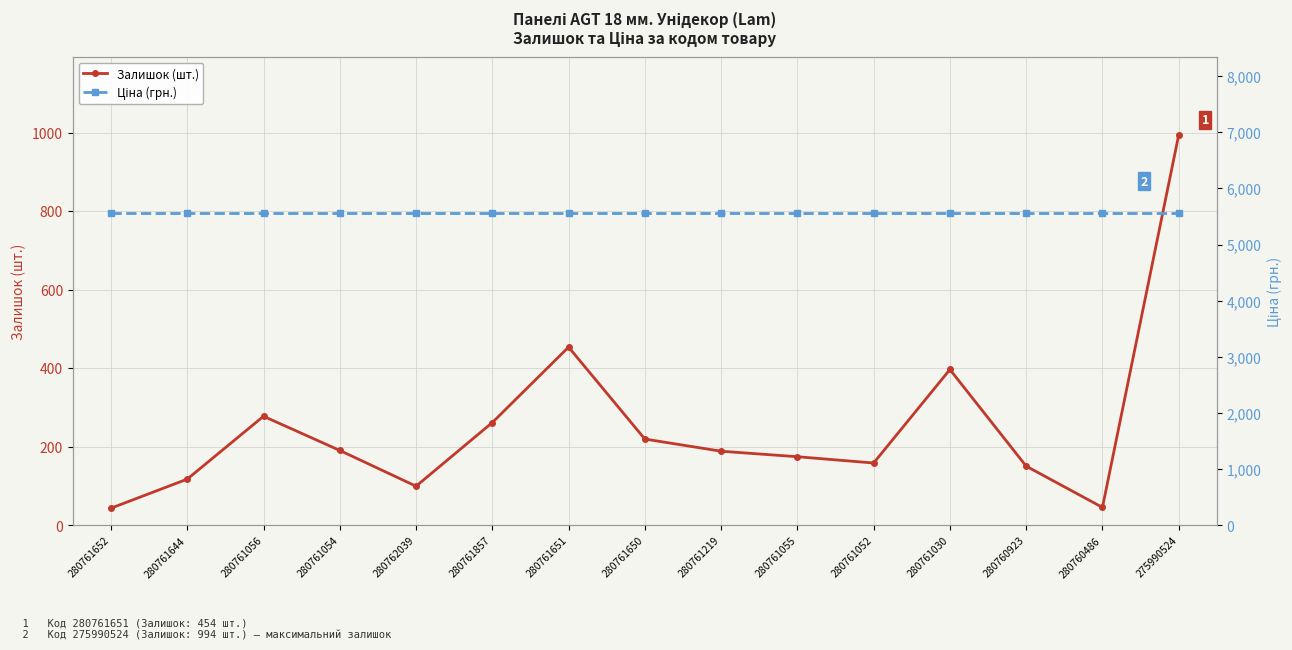

Is it true that Залишок (шт.) equals 44.0 at 280761652?

True